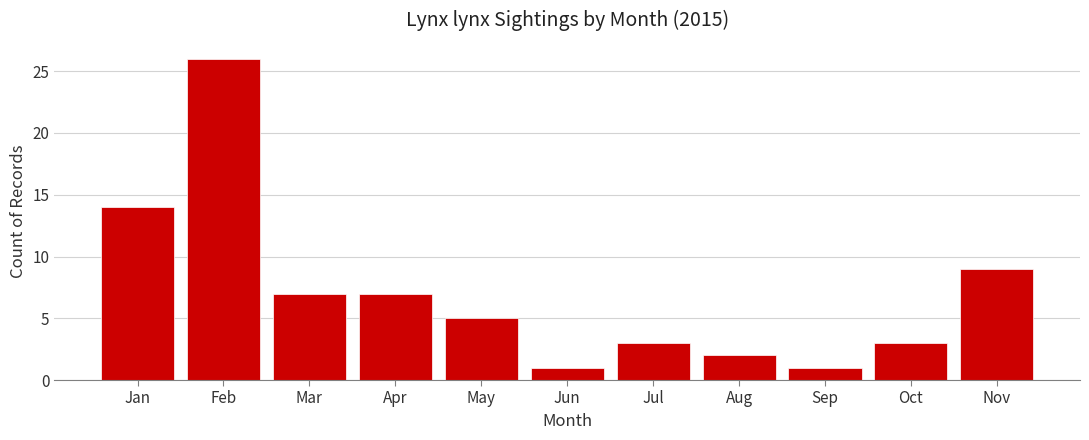

Reading left to right, extract all data points from this chart.

14	26	7	7	5	1	3	2	1	3	9